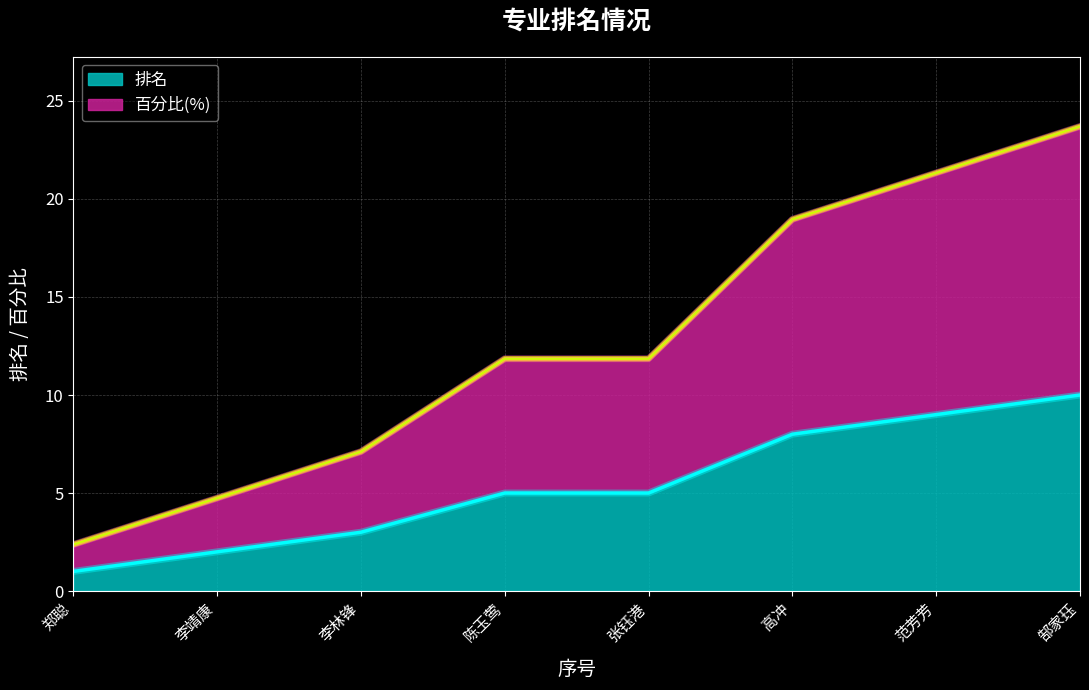

What is the minimum value shown in the chart?

1.0